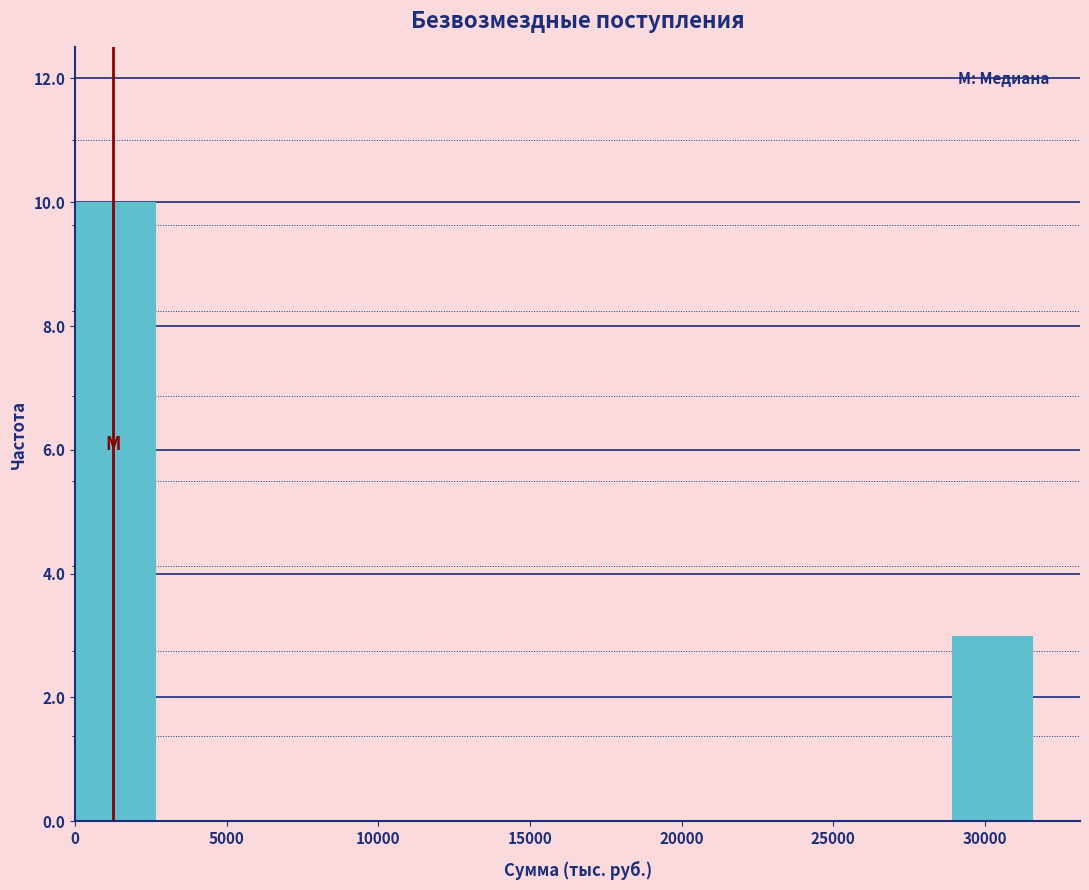

Over which range of the x-axis is the bar tallest?

0 to 2500